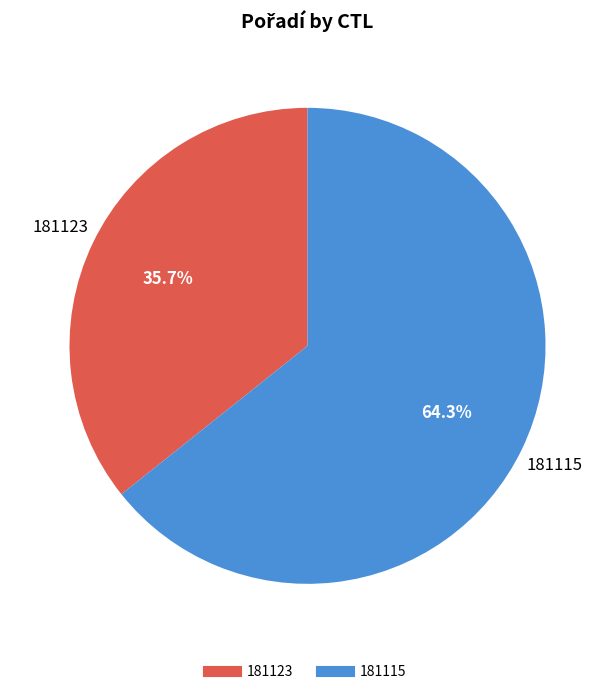

The 181115 slice represents 64% of the pie. True or false?

True